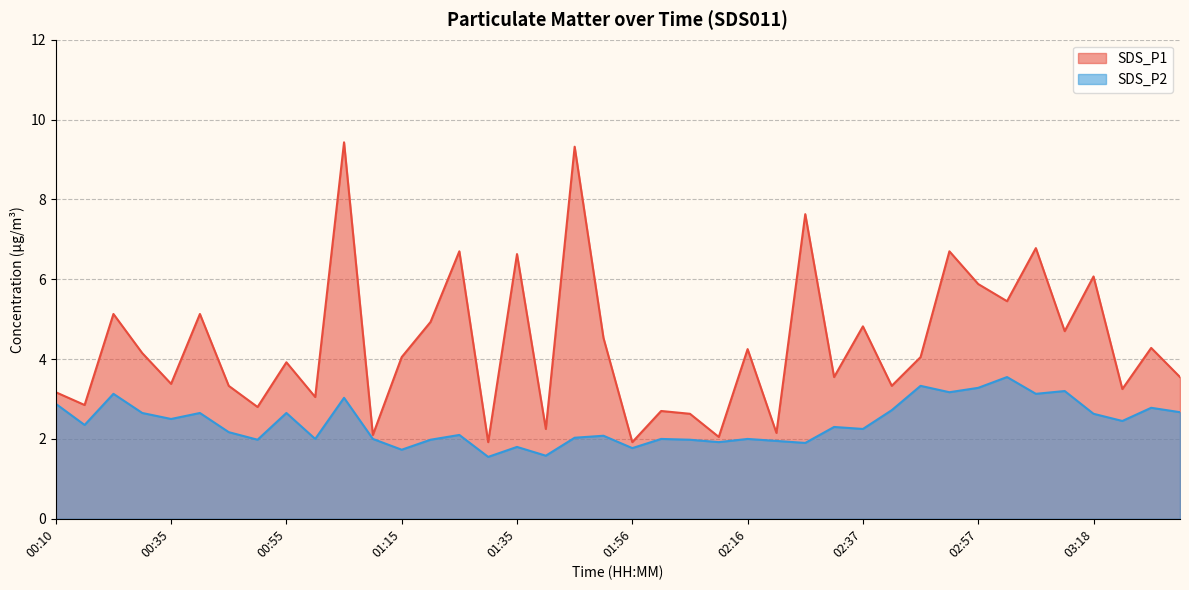

Does the chart have visible grid lines?

Yes